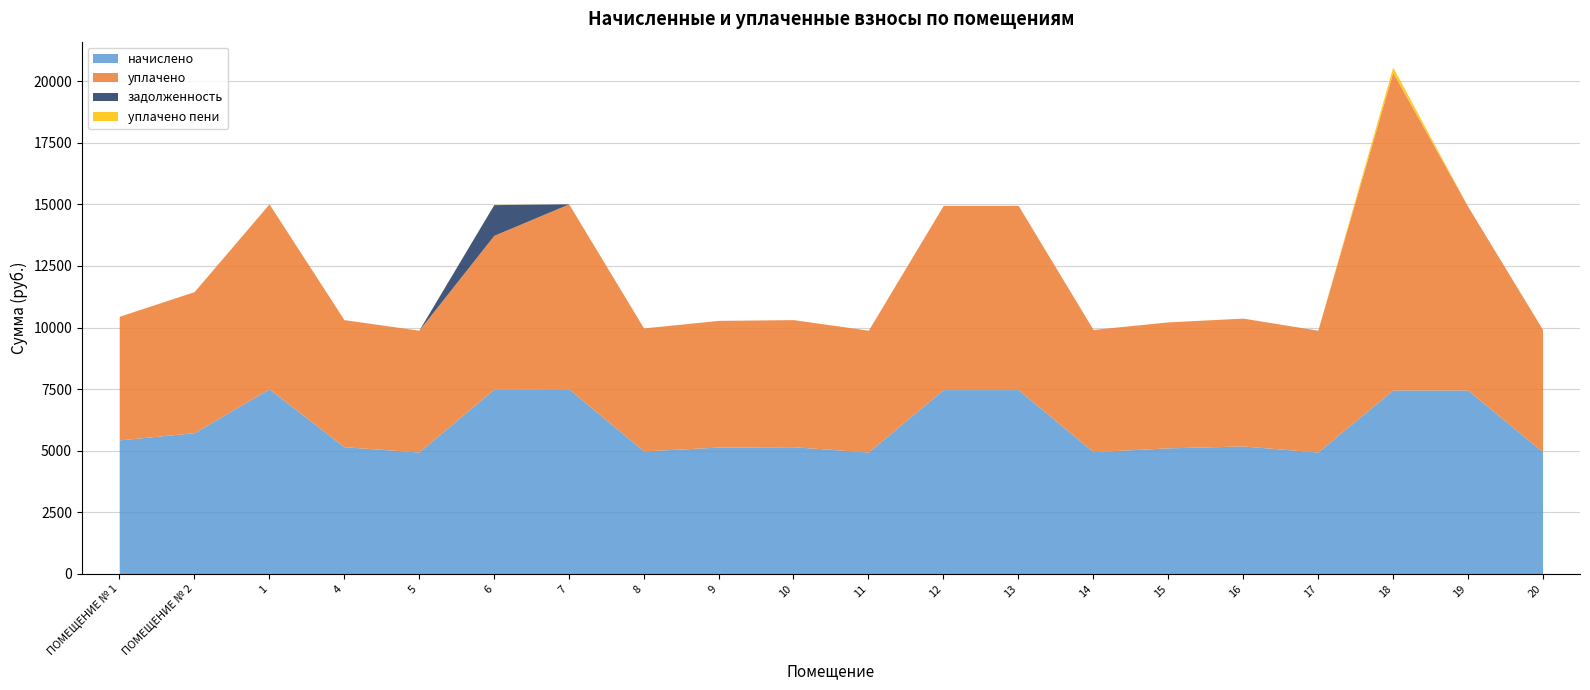

Between 10 and 17, which is larger?

10